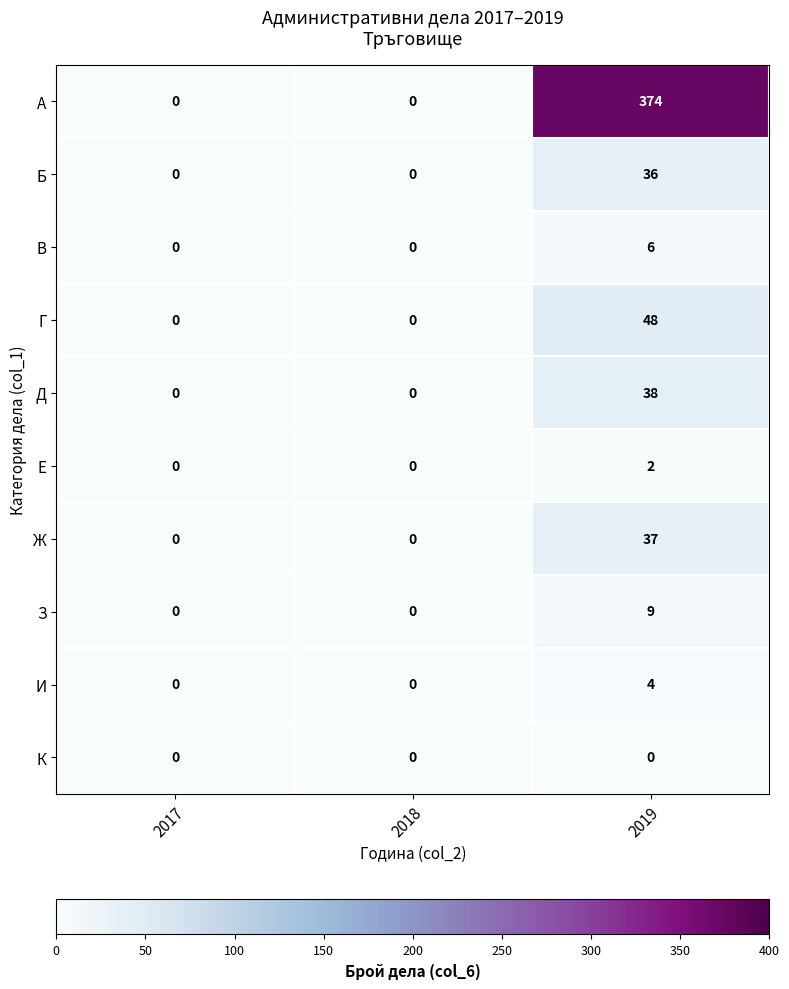

At how many categories does at least one series exceed 200?

1